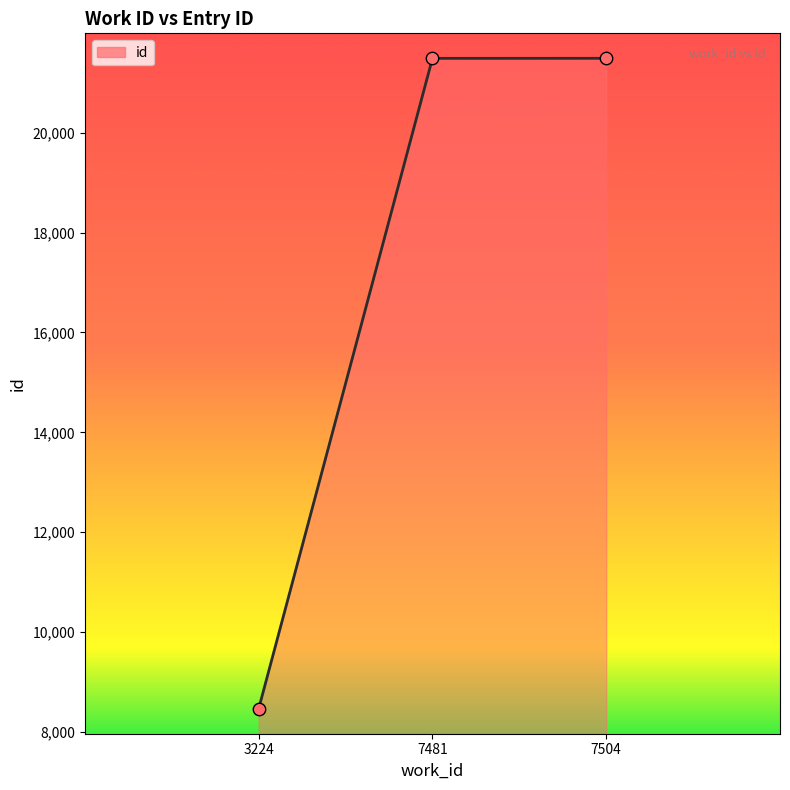

What is the change in value from 3224 to 7481?

+13018